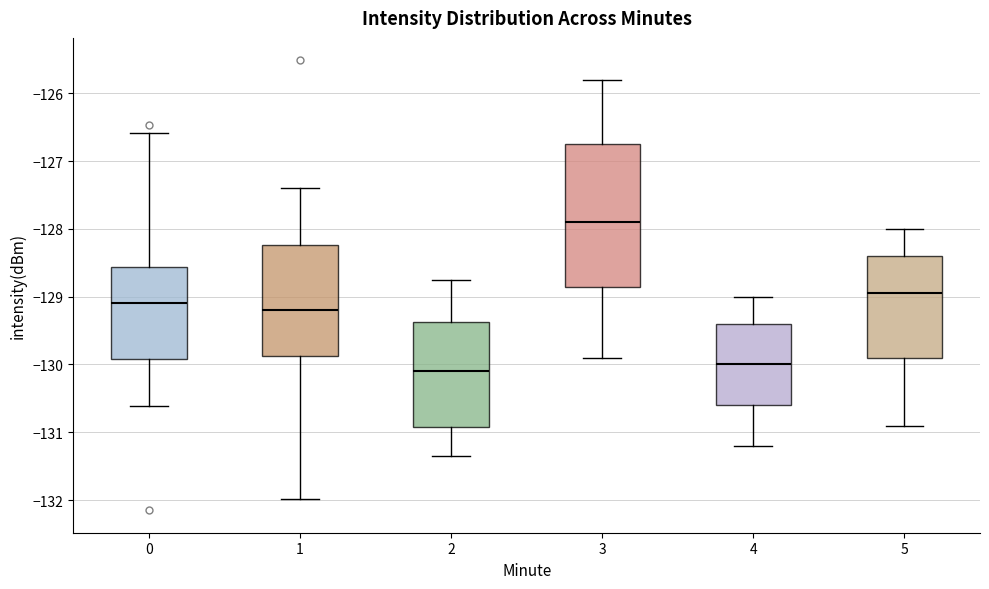

Reading left to right, transcribe this box plot: for each box, give where its median line is, the range the box spans, and where its two whiskers end, as read against the y-axis. The values are not printed on the chart, so give them approximately, as read against the axis.

0: median -129.1, box -129.9 to -128.6, whiskers -130.6 to -126.6
1: median -129.2, box -129.9 to -128.2, whiskers -132.0 to -127.4
2: median -130.1, box -130.9 to -129.4, whiskers -131.3 to -128.7
3: median -127.9, box -128.8 to -126.7, whiskers -129.9 to -125.8
4: median -130.0, box -130.6 to -129.4, whiskers -131.2 to -129.0
5: median -128.9, box -129.9 to -128.4, whiskers -130.9 to -128.0